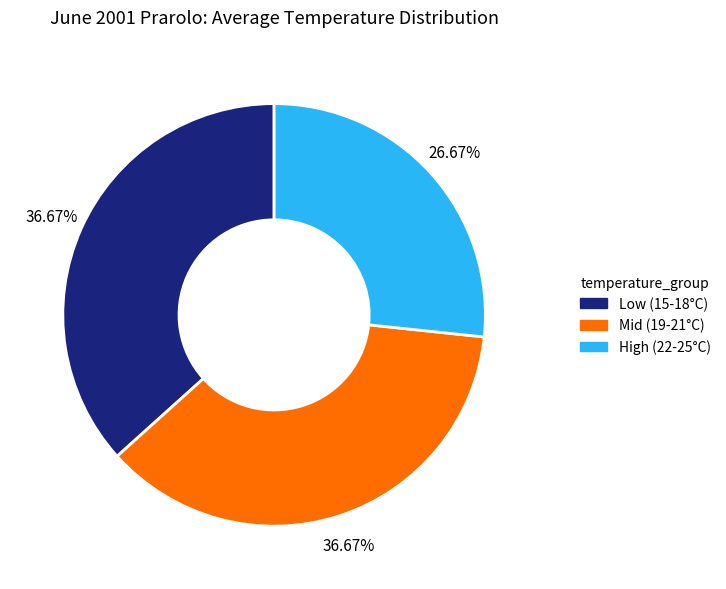

Do Mid (19-21°C) and High (22-25°C) together represent more than half of the pie?

Yes